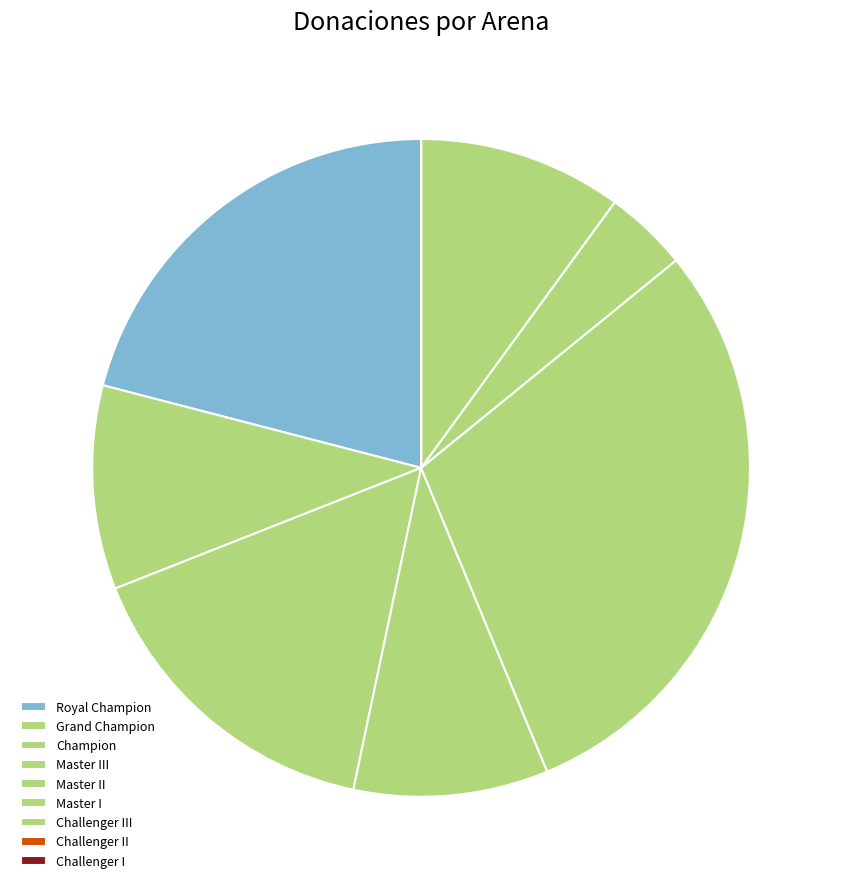

To the nearest percent, what portion does Master I represent?

18%